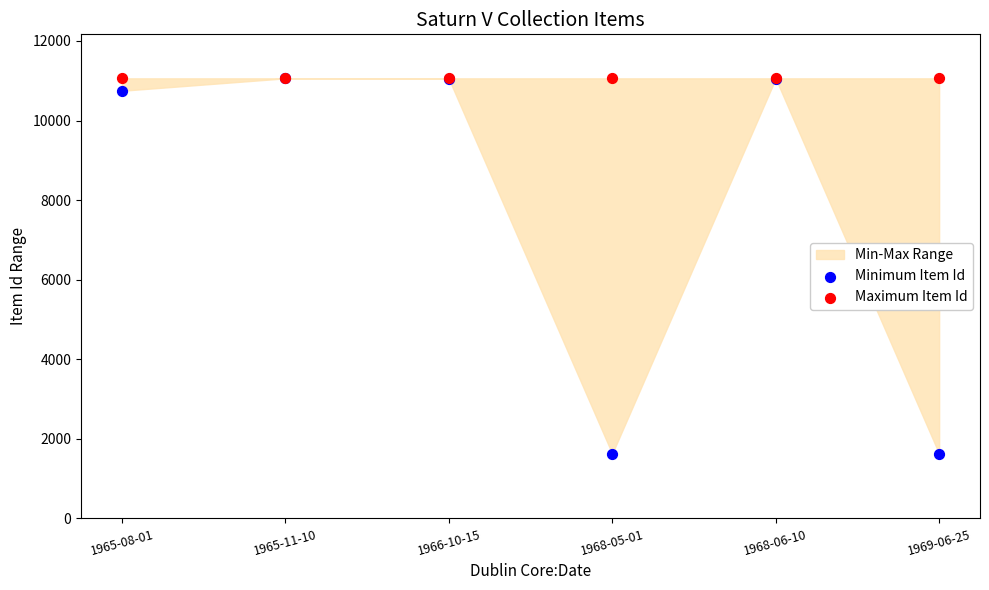

In the Minimum Item Id series, what Y value is closest to 6343?

10749